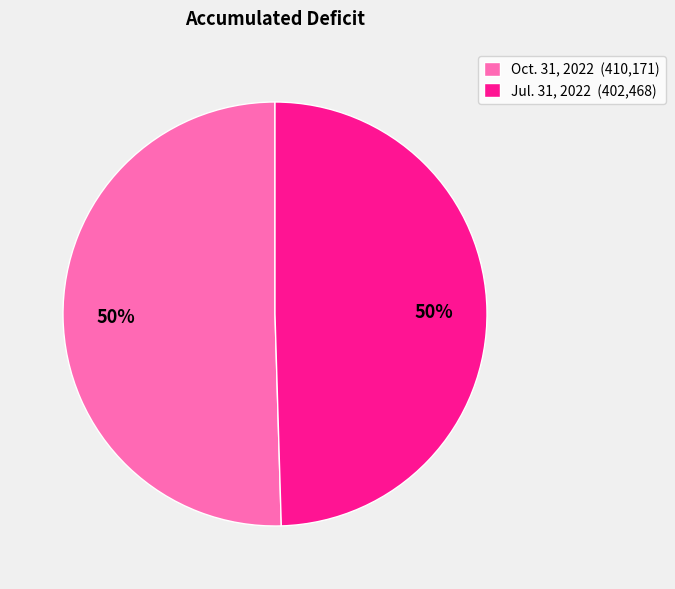

True or false: Oct. 31, 2022 accounts for 38% of the total.

False